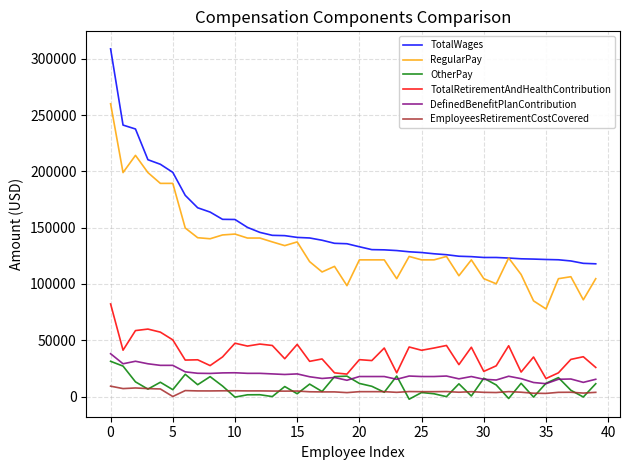

Which series has the widest spread of values?

TotalWages